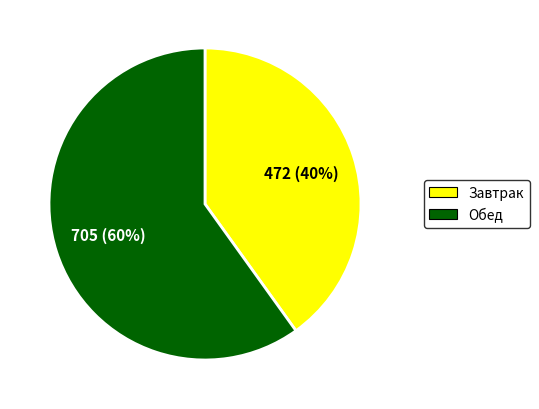

The Обед slice represents 60% of the pie. True or false?

True